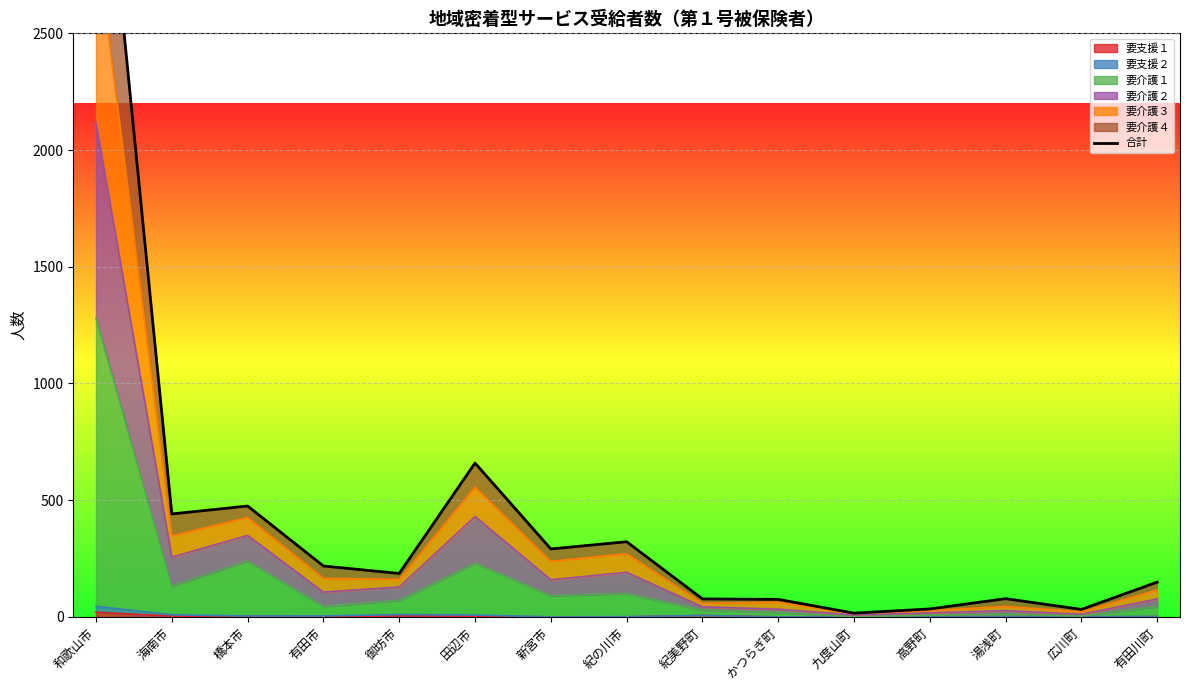

What is the change in value from 有田市 to 新宮市?

+73